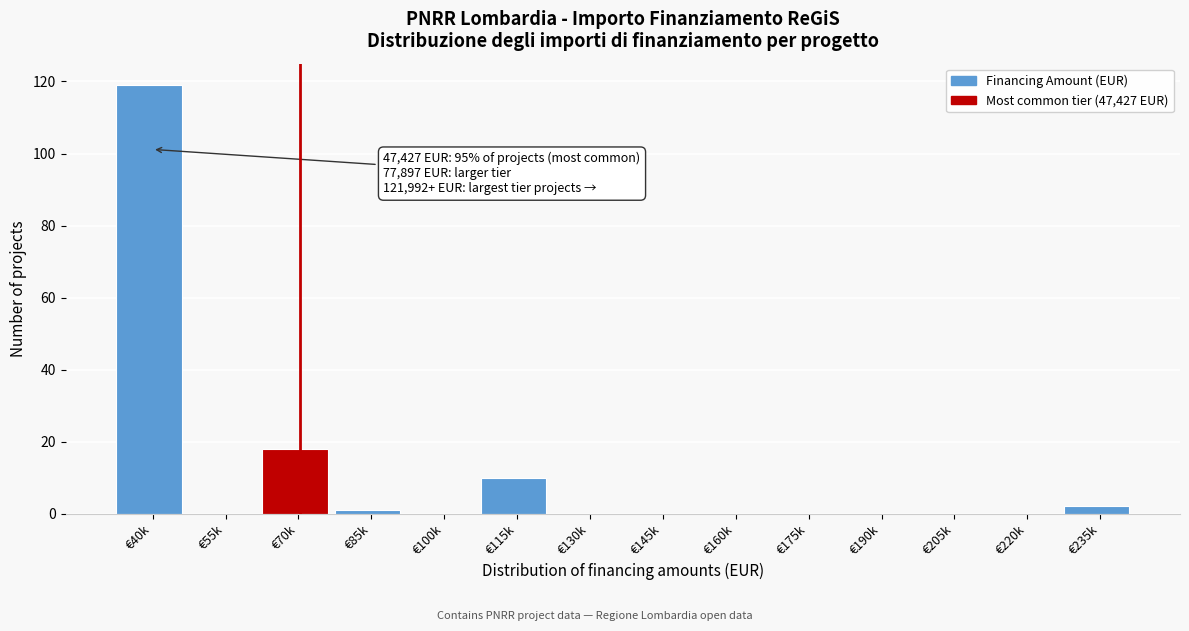

Reading left to right, extract all data points from this chart.

€40k=119	€55k=0	€70k=18	€85k=1	€100k=0	€115k=10	€130k=0	€145k=0	€160k=0	€175k=0	€190k=0	€205k=0	€220k=0	€235k=2